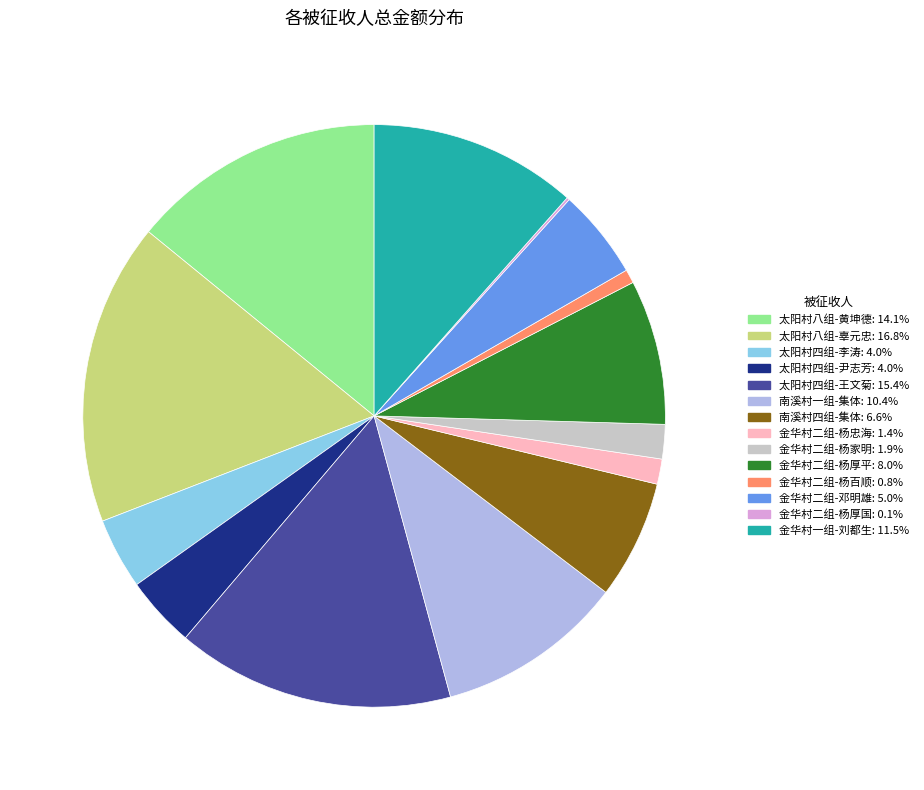

Between 金华村二组-邓明雄 and 金华村二组-杨忠海, which is larger?

金华村二组-邓明雄